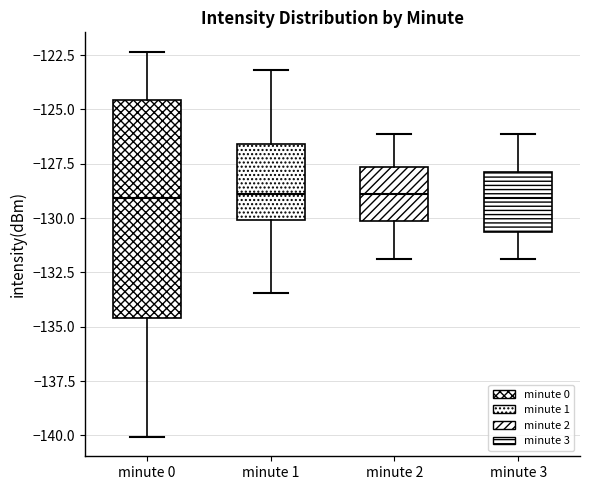

Reading left to right, transcribe this box plot: for each box, give where its median line is, the range the box spans, and where its two whiskers end, as read against the y-axis. The values are not printed on the chart, so give them approximately, as read against the axis.

minute 0: median -129.0, box -134.5 to -124.5, whiskers -140.0 to -122.5
minute 1: median -129.0, box -130.0 to -126.5, whiskers -133.5 to -123.0
minute 2: median -129.0, box -130.0 to -127.5, whiskers -132.0 to -126.0
minute 3: median -129.0, box -130.5 to -128.0, whiskers -132.0 to -126.0